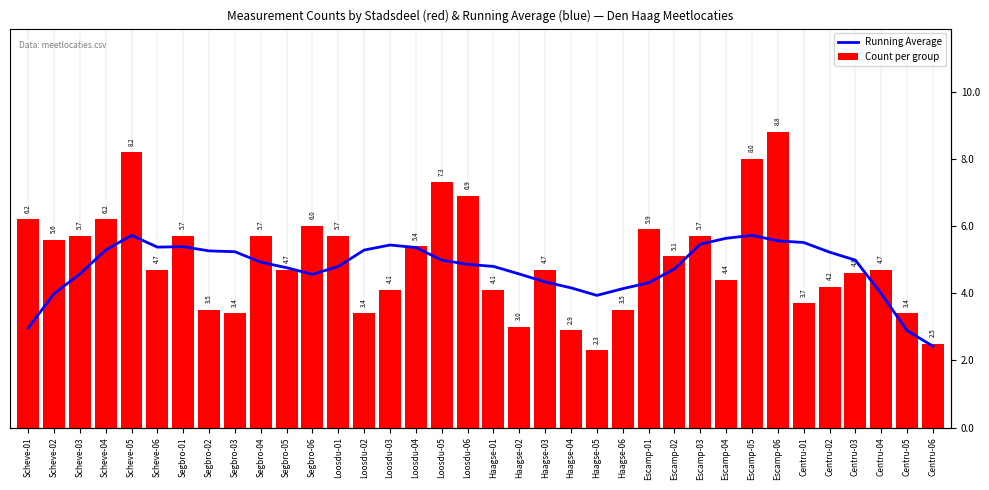

What is the approximate value of Running Average at Scheve-01?

3.0